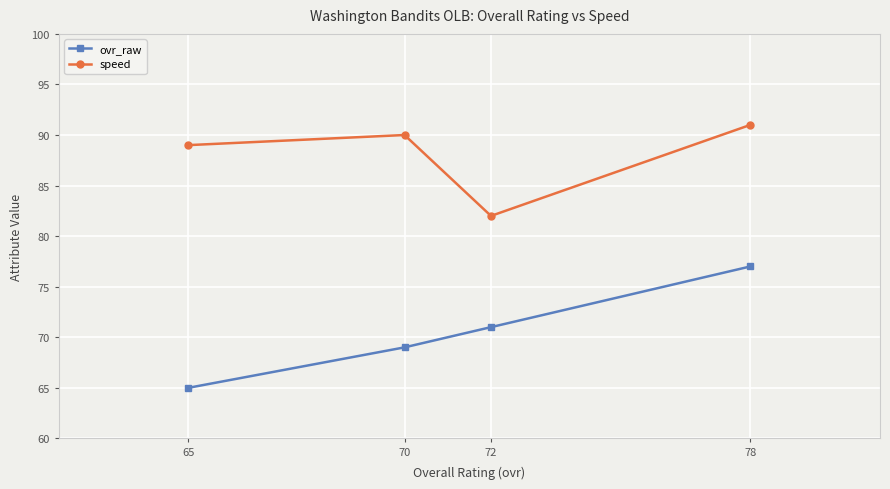

At which label does speed reach its peak?

78